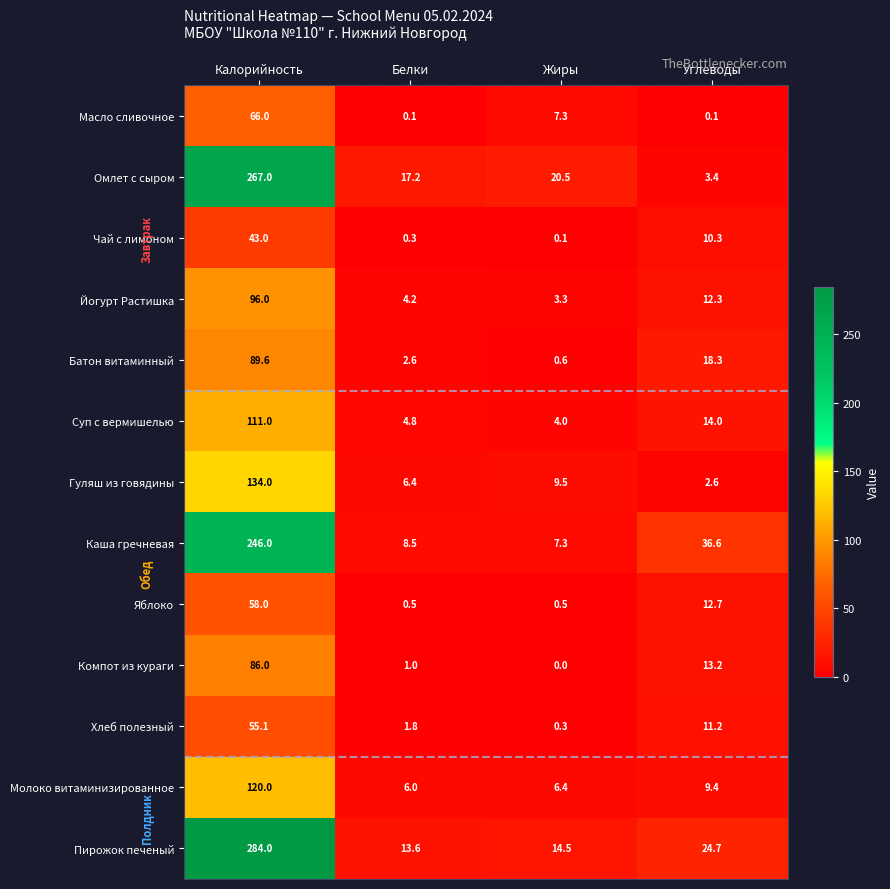

What is the sum of all Чай с лимоном values?

53.7